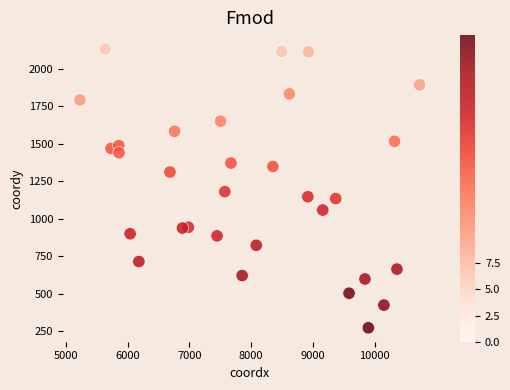

What Y value in the scatter plot is closest to 1203?

1181.9